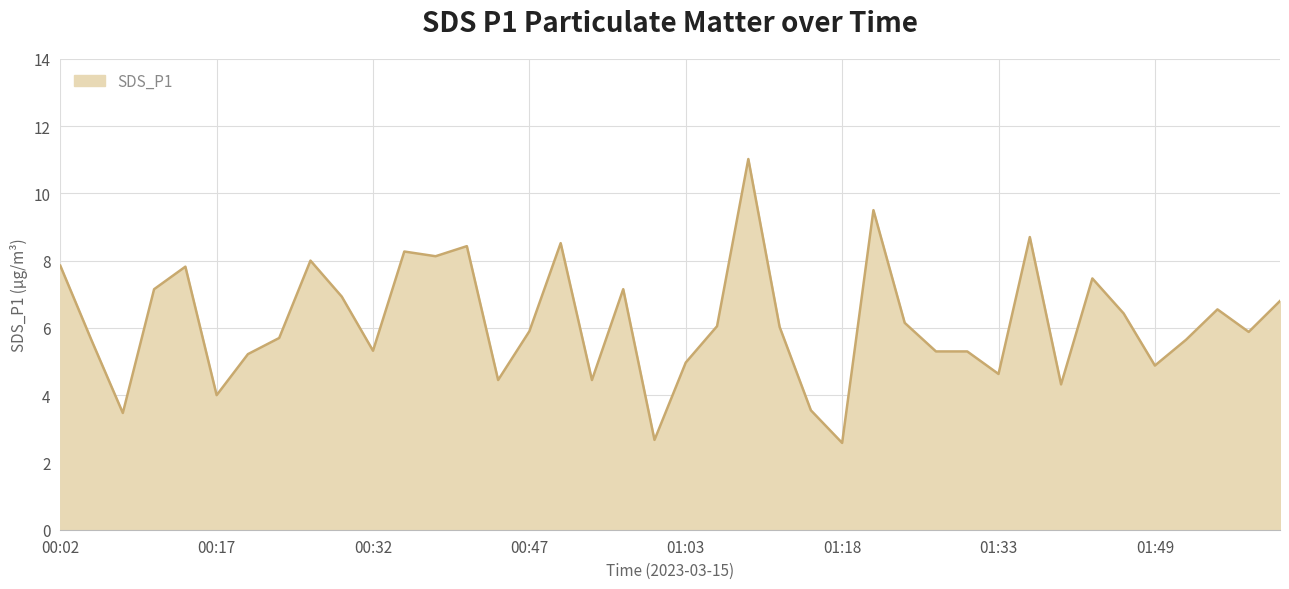

What is the difference between the maximum and minimum values?

8.4